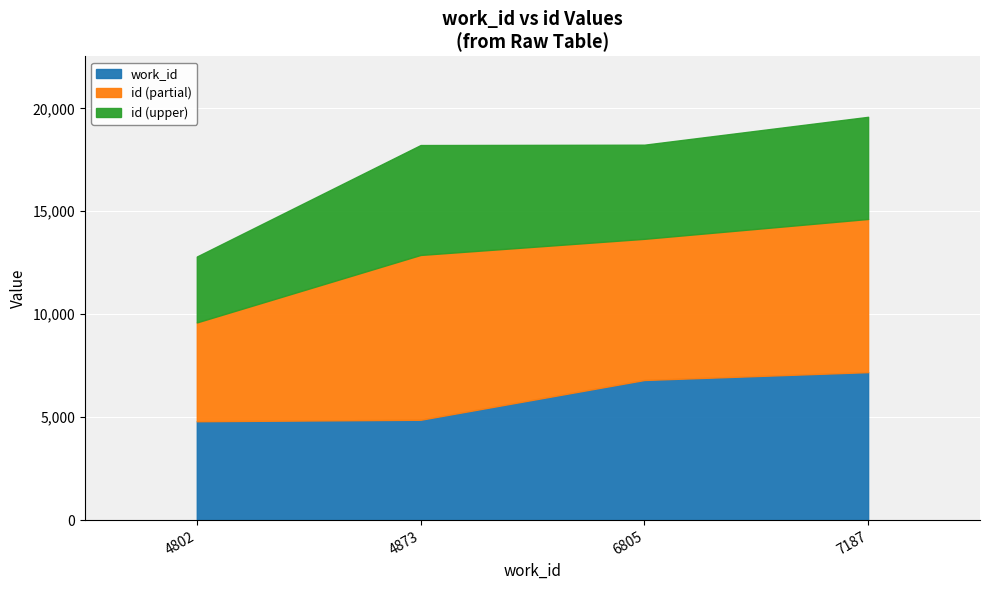

True or false: work_id and id intersect in this chart.

False